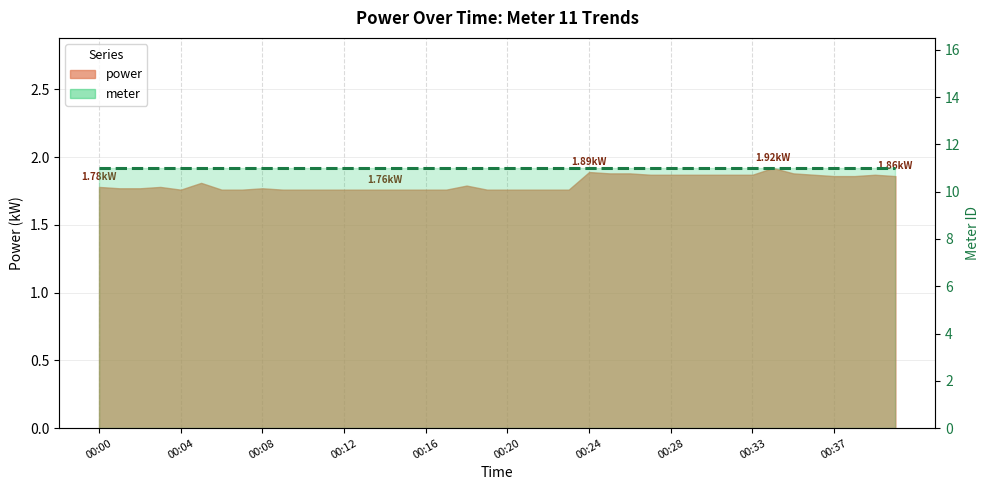

True or false: the data has more than 1 interior local peaks.

True